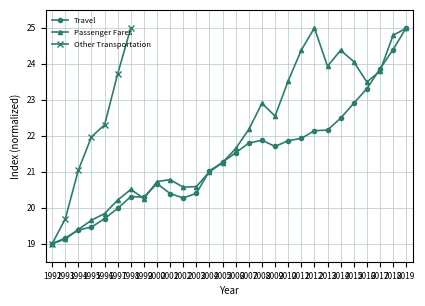

What is the value of the Travel point at the 12th from the left?

20.4